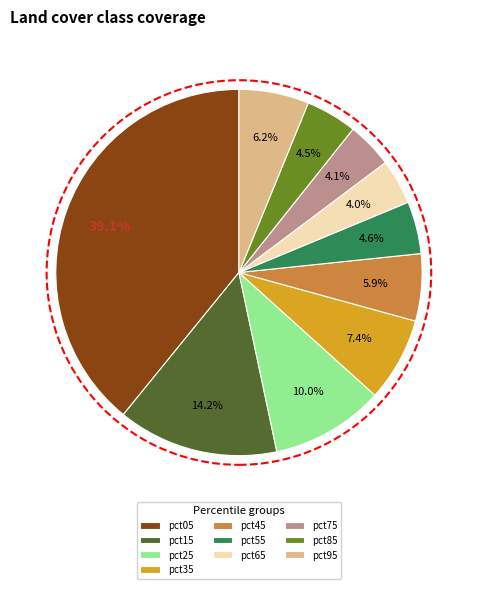

Combined, what portion of the pie is pct05 and pct55?

43.7%